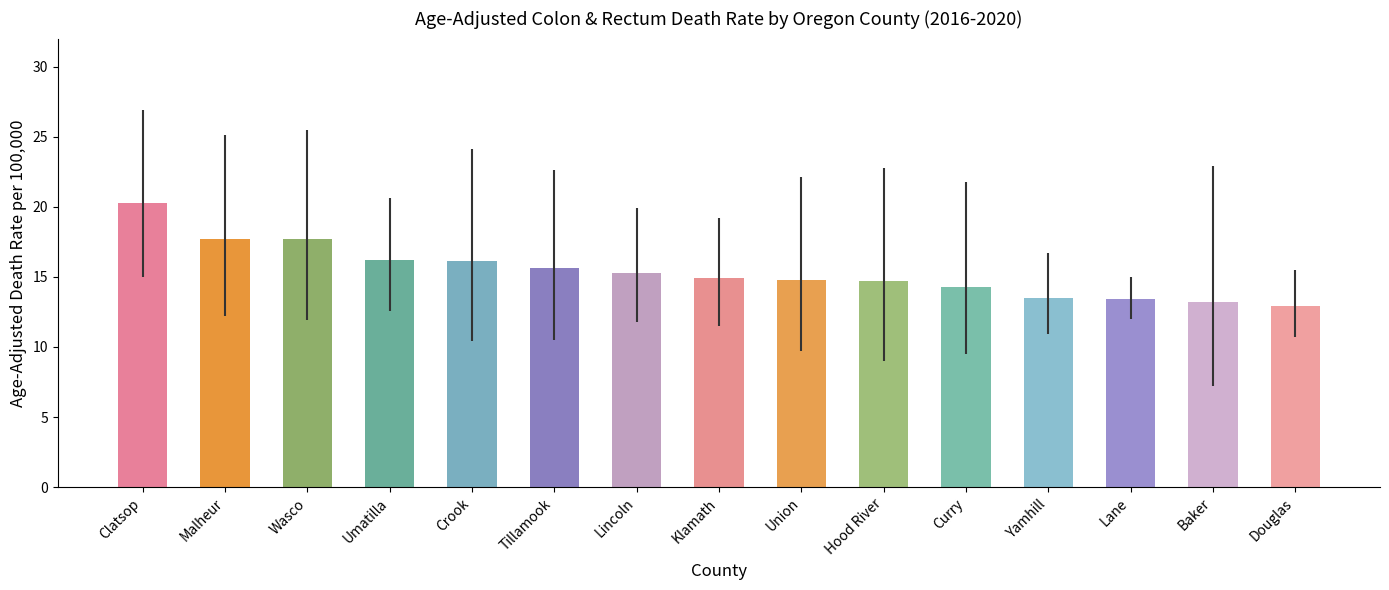

What is the label of the 6th bar from the left?

Tillamook